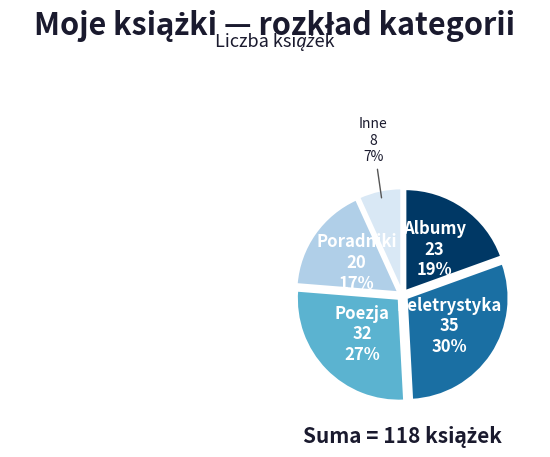

Which has a higher value, Albumy or Beletrystyka?

Beletrystyka